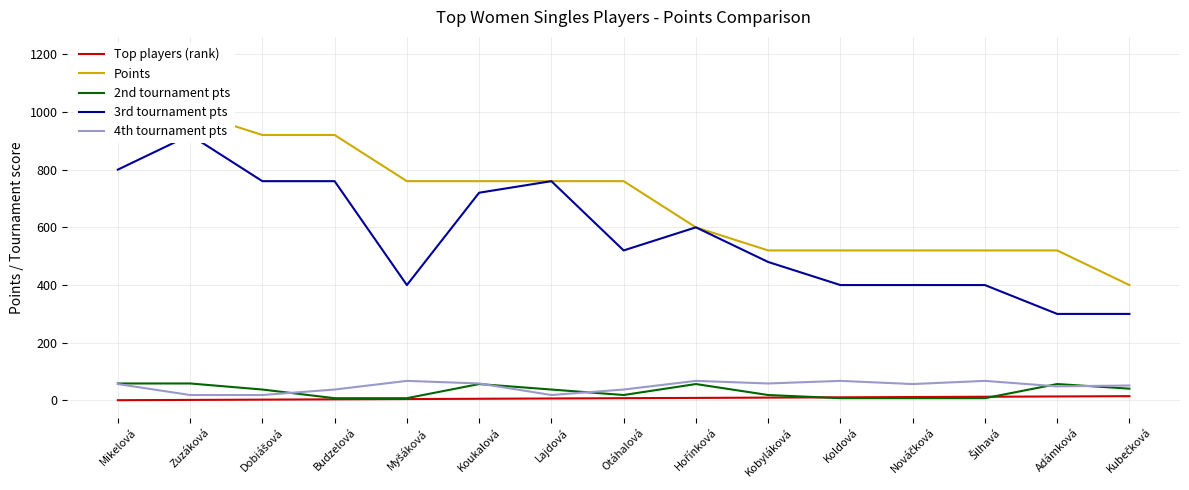

True or false: 4th tournament pts has more than 2 interior local peaks.

True